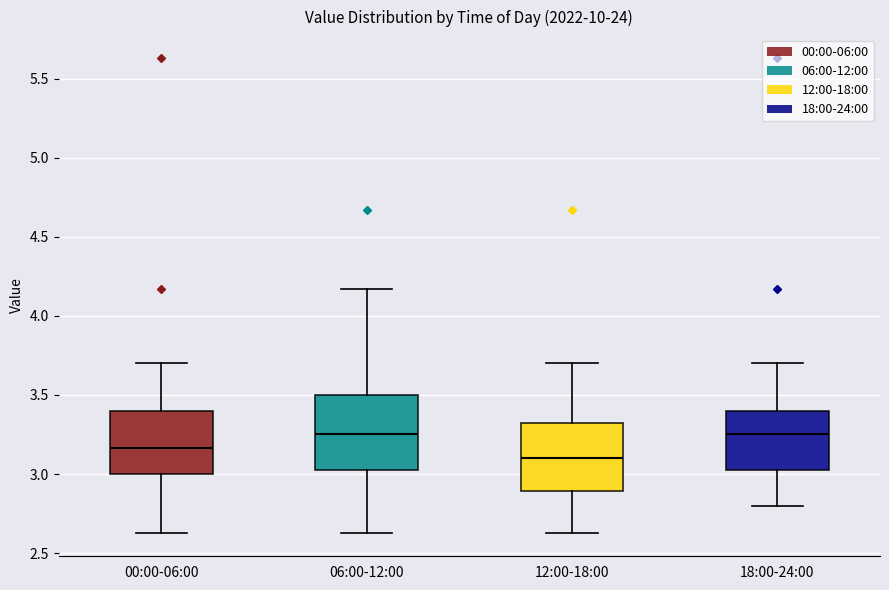

Reading left to right, read every box against the y-axis: the position of its median line, the range the box covers, and the ends of its whiskers. The values are not printed on the chart, so give them approximately, as read against the axis.

00:00-06:00: median 3.15, box 3.00 to 3.40, whiskers 2.65 to 3.70
06:00-12:00: median 3.25, box 3.00 to 3.50, whiskers 2.65 to 4.15
12:00-18:00: median 3.10, box 2.90 to 3.35, whiskers 2.65 to 3.70
18:00-24:00: median 3.25, box 3.00 to 3.40, whiskers 2.80 to 3.70